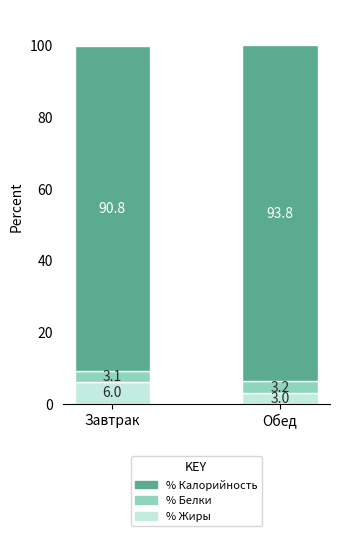

The % Жиры series shows 6.0 at Завтрак. True or false?

True